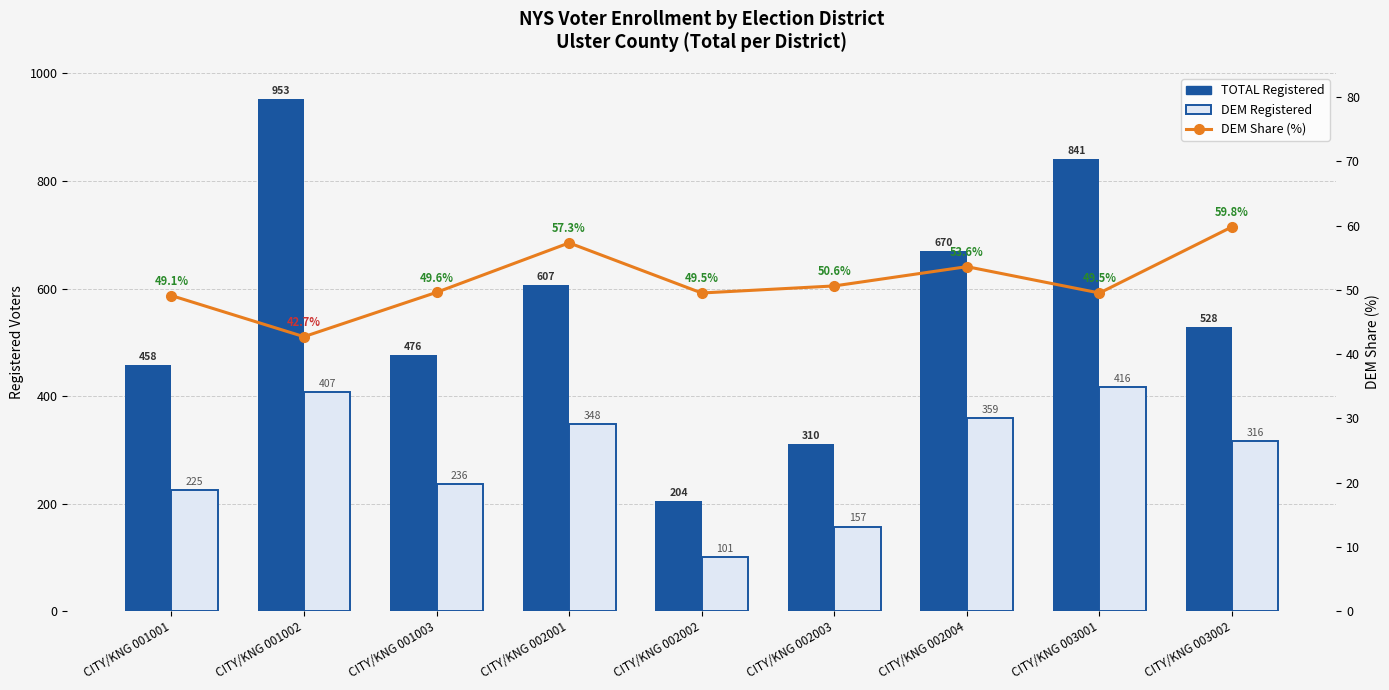

At which label does DEM Share (%) first exceed 49?

CITY/KNG 001001